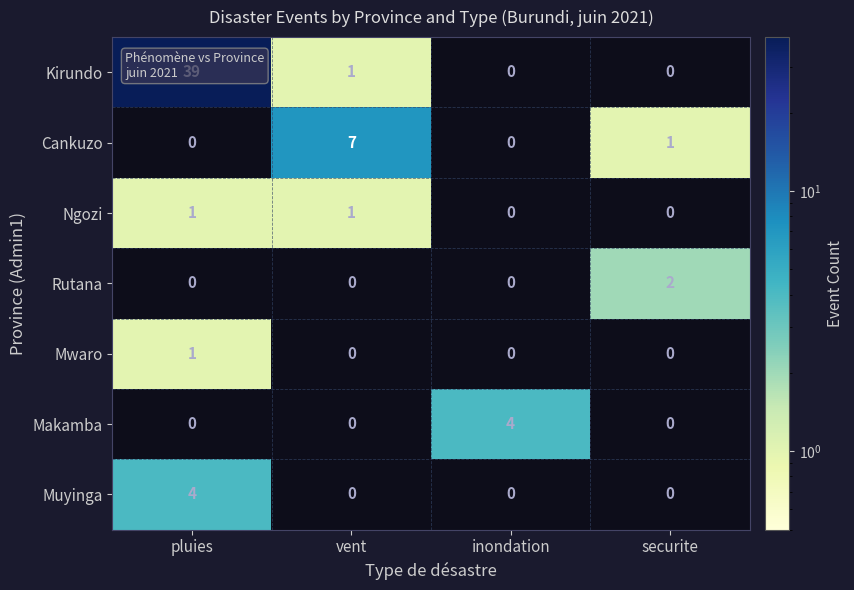

The Cankuzo series shows 4 at vent. True or false?

False